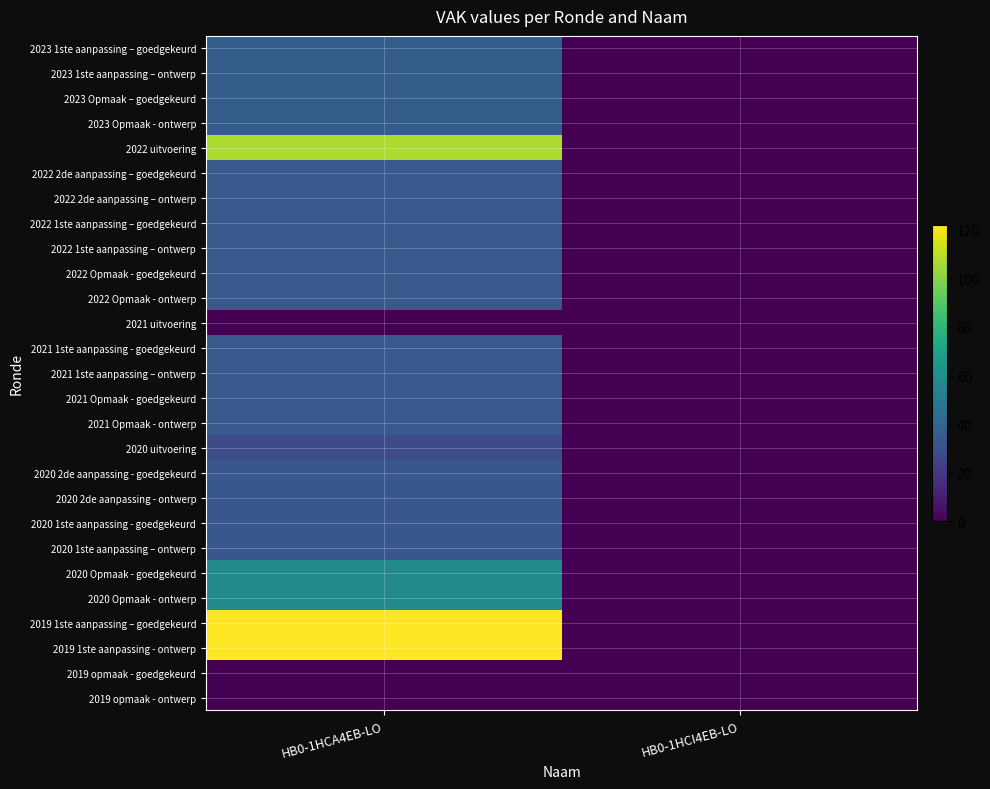

How many distinct data groups are displayed?

27